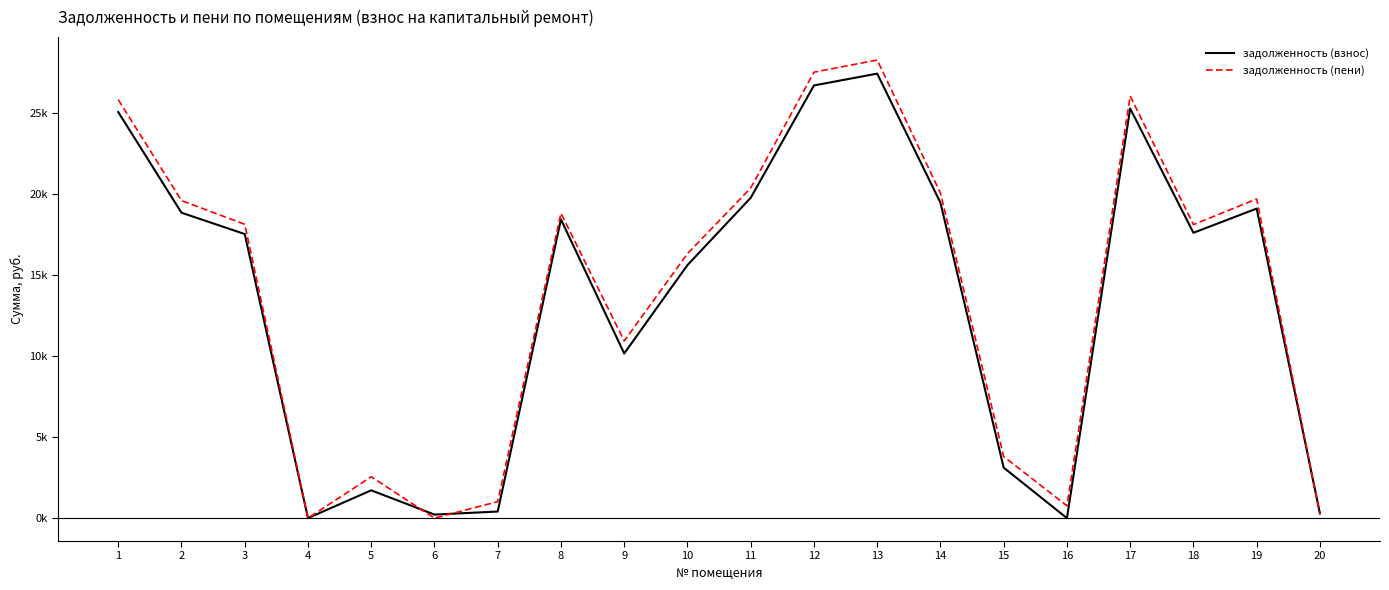

At which label does задолженность (пени) reach its minimum?

4